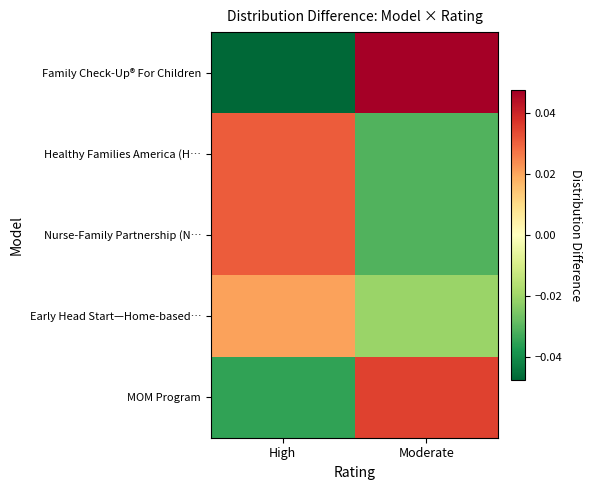

List the series in order of their peak value, highest first.

Family Check-Up® For Children, MOM Program, Healthy Families America (H…, Nurse-Family Partnership (N…, Early Head Start—Home-based…